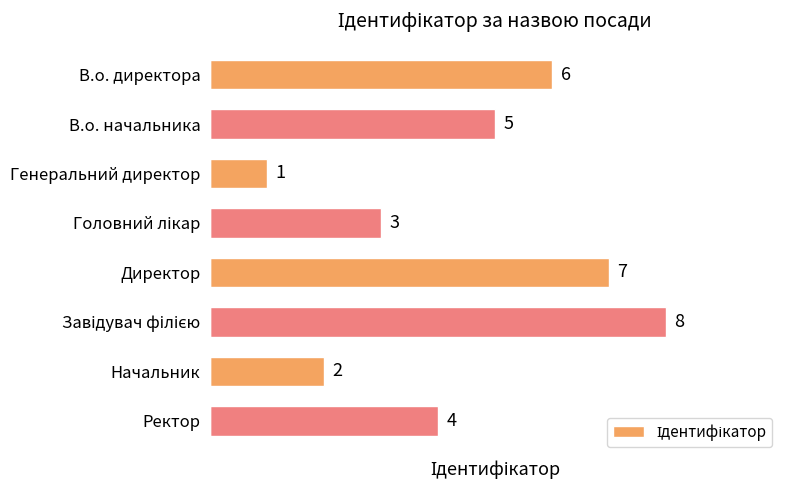

Which has a higher value, Начальник or Генеральний директор?

Начальник